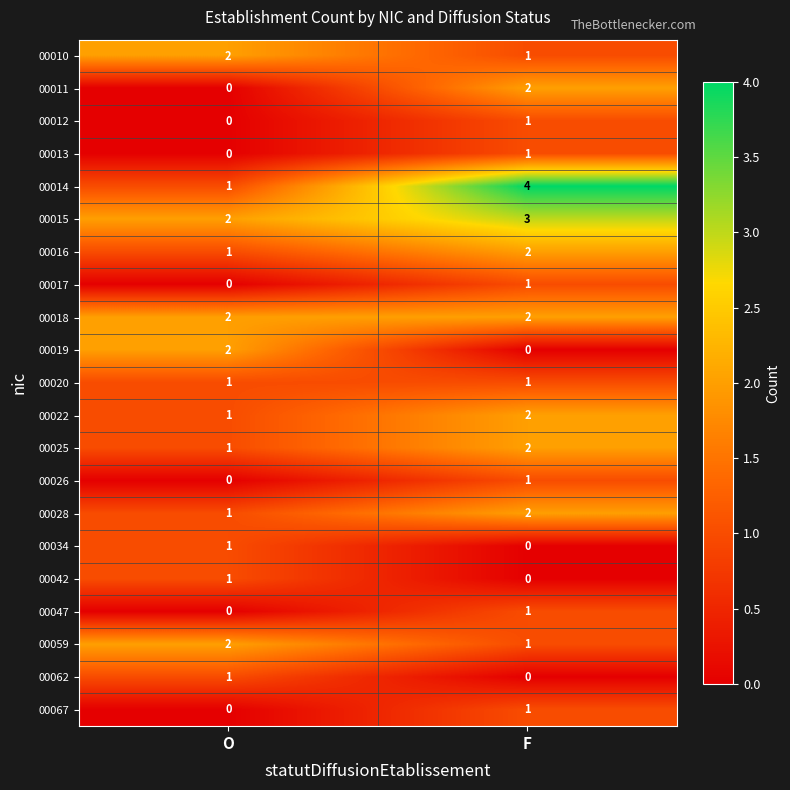

How many distinct data groups are displayed?

21